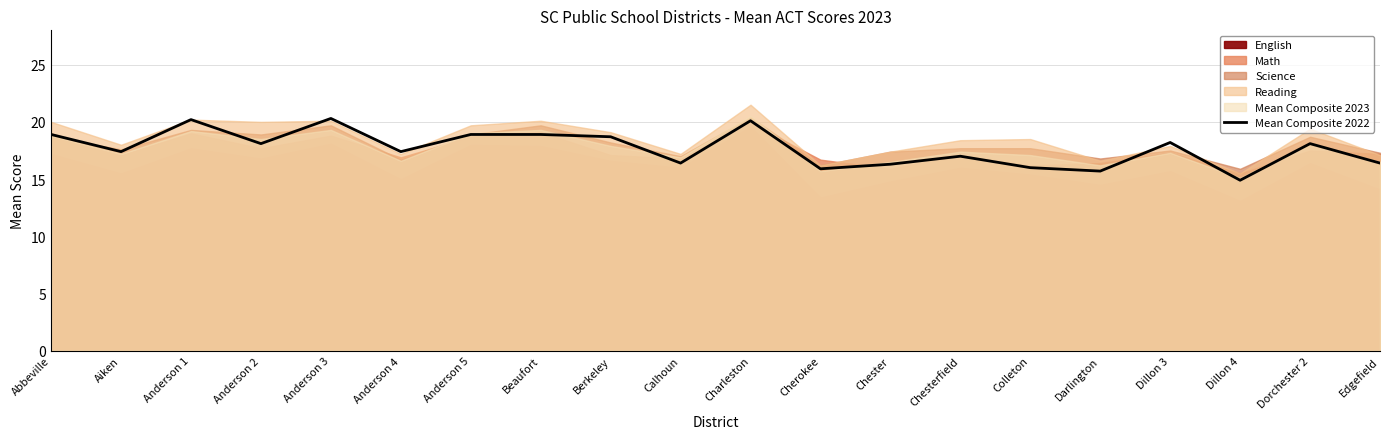

Reading left to right, what are all the values shown in this chart?

18.9	17.4	20.2	18.1	20.3	17.4	18.9	18.9	18.7	16.4	20.1	15.9	16.3	17.0	16.0	15.7	18.2	14.9	18.1	16.4